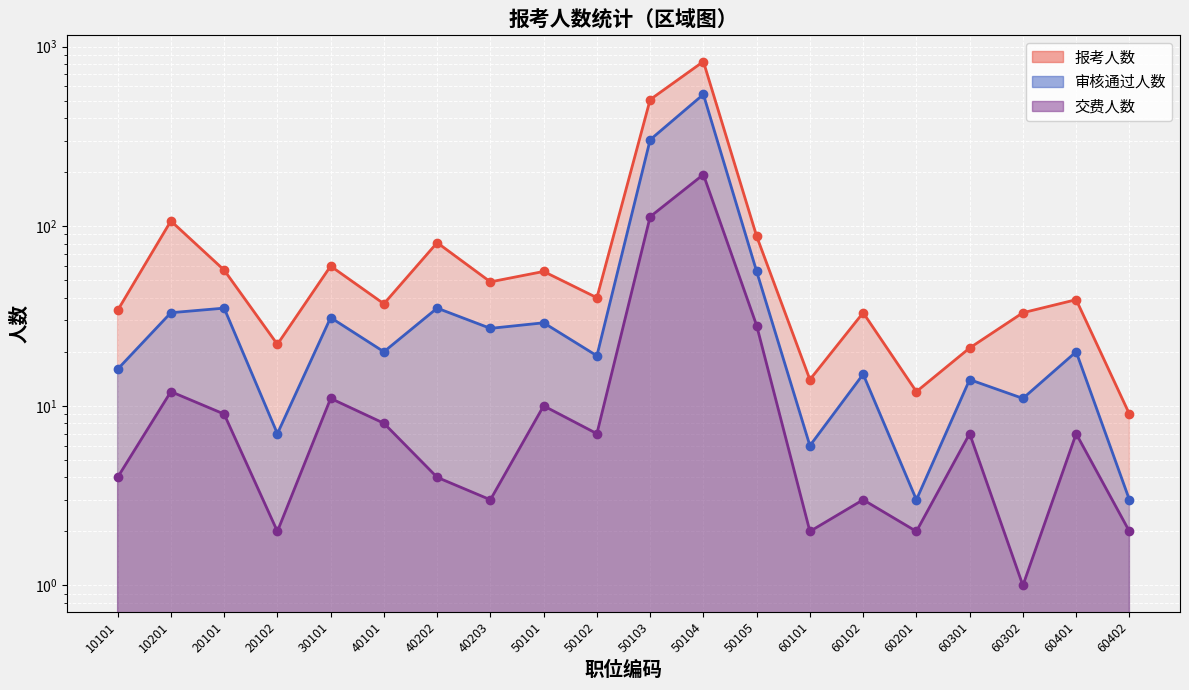

Reading right to left, list all the values displayed in this chart.

报考人数: 60402=9	60401=39	60302=33	60301=21	60201=12	60102=33	60101=14	50105=88	50104=826	50103=507	50102=40	50101=56	40203=49	40202=81	40101=37	30101=60	20102=22	20101=57	10201=107	10101=34
审核通过人数: 60402=3	60401=20	60302=11	60301=14	60201=3	60102=15	60101=6	50105=56	50104=542	50103=303	50102=19	50101=29	40203=27	40202=35	40101=20	30101=31	20102=7	20101=35	10201=33	10101=16
交费人数: 60402=2	60401=7	60302=1	60301=7	60201=2	60102=3	60101=2	50105=28	50104=194	50103=113	50102=7	50101=10	40203=3	40202=4	40101=8	30101=11	20102=2	20101=9	10201=12	10101=4